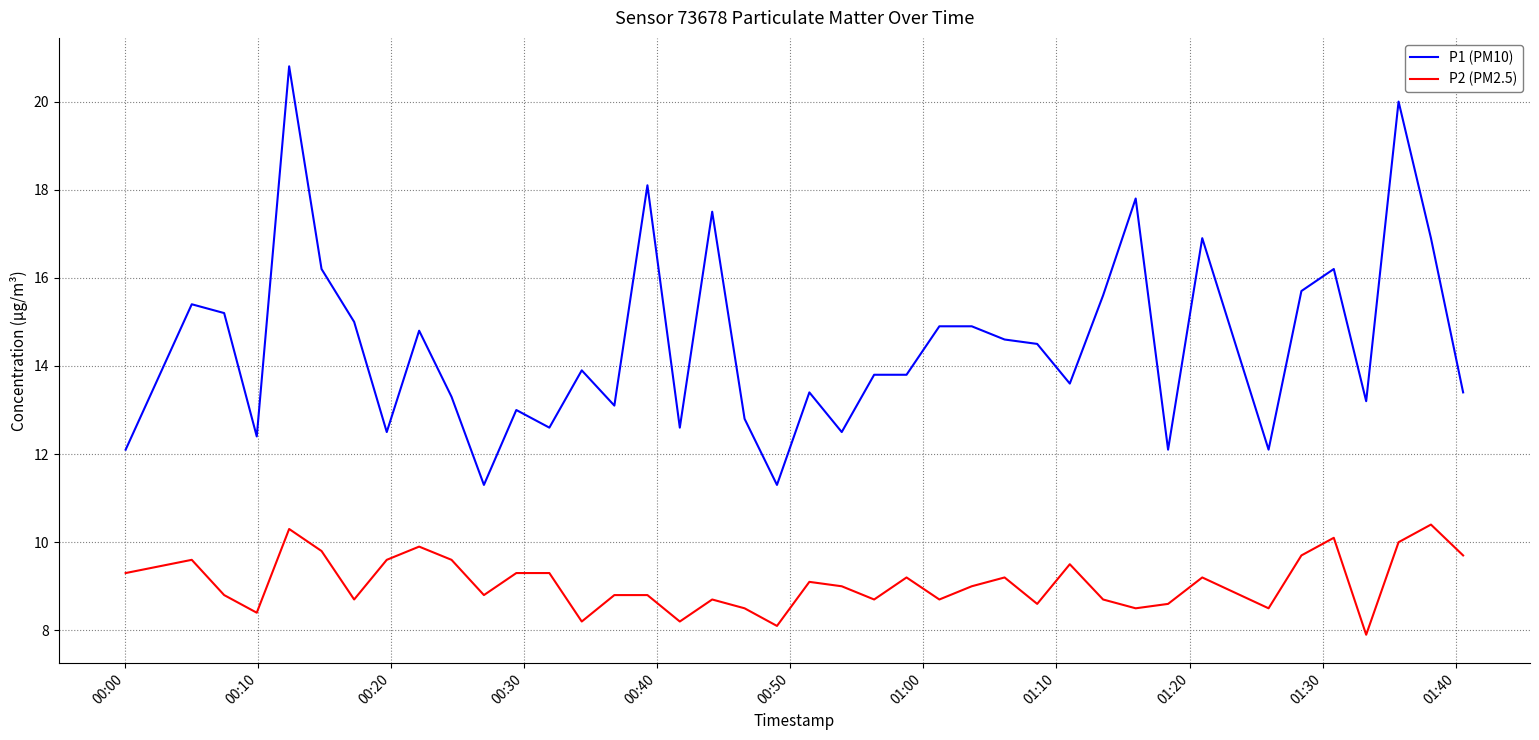

Which series has the largest total across all categories?

P1 (PM10)